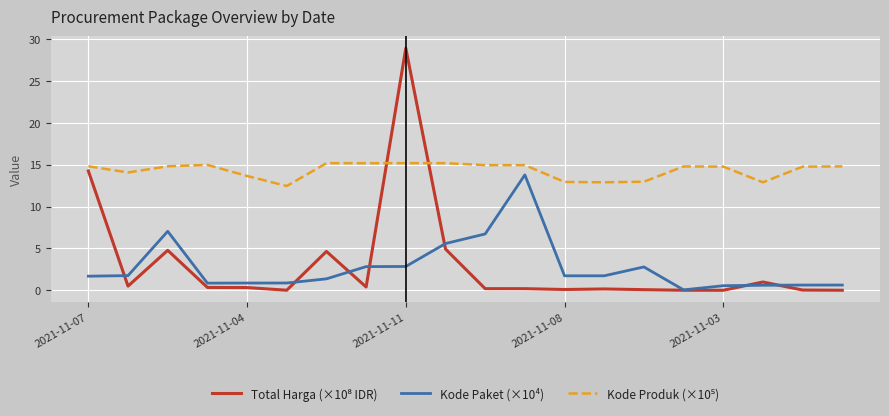

How many lines are shown in the chart?

3